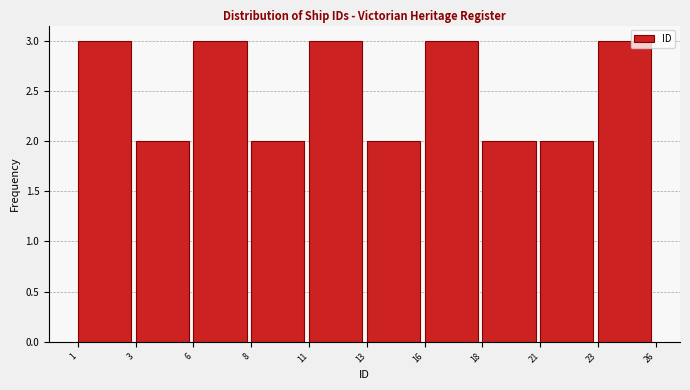

Reading right to left, what are all the values shown in this chart?

23=3	21=2	18=2	16=3	13=2	11=3	8=2	6=3	3=2	1=3